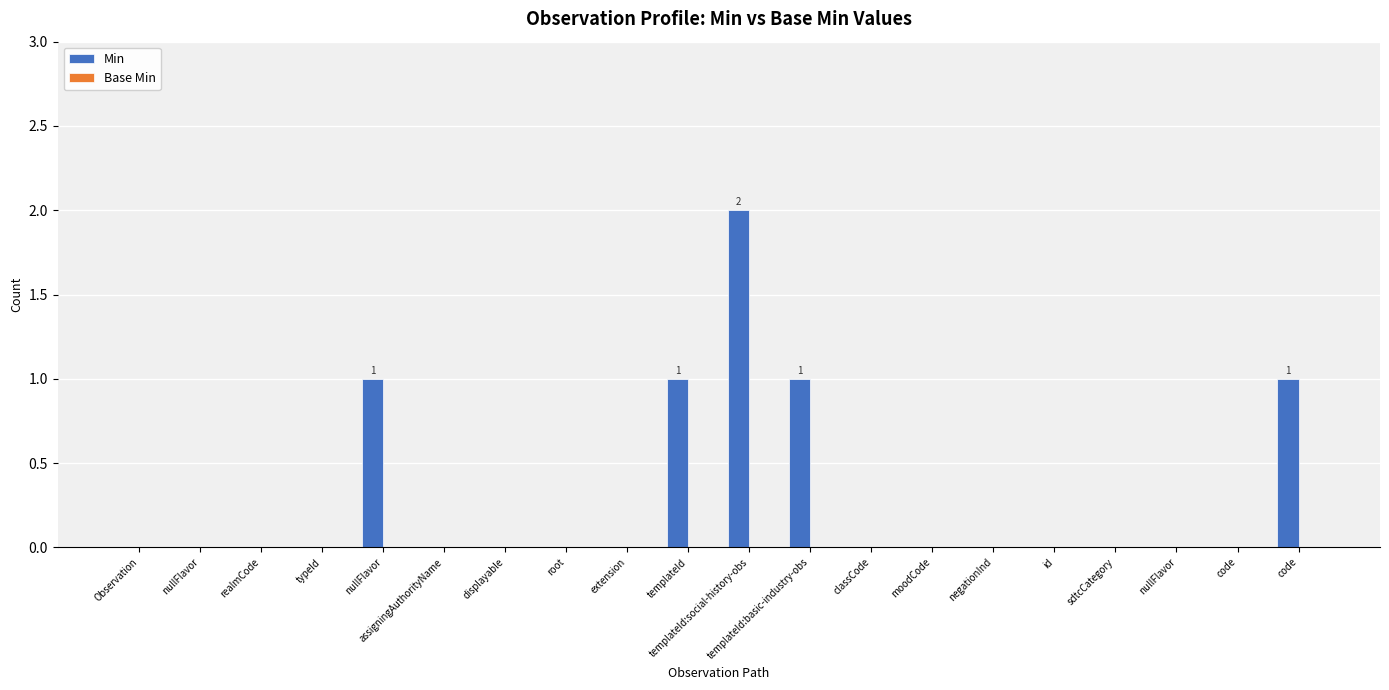

How many data points does each series have?

20